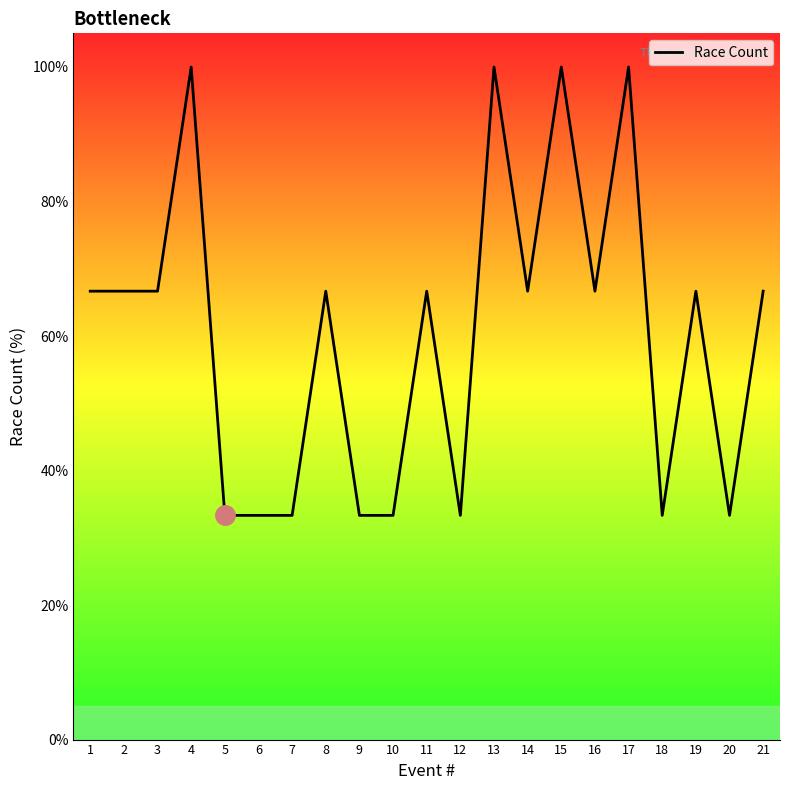

What is the average value?

60.3